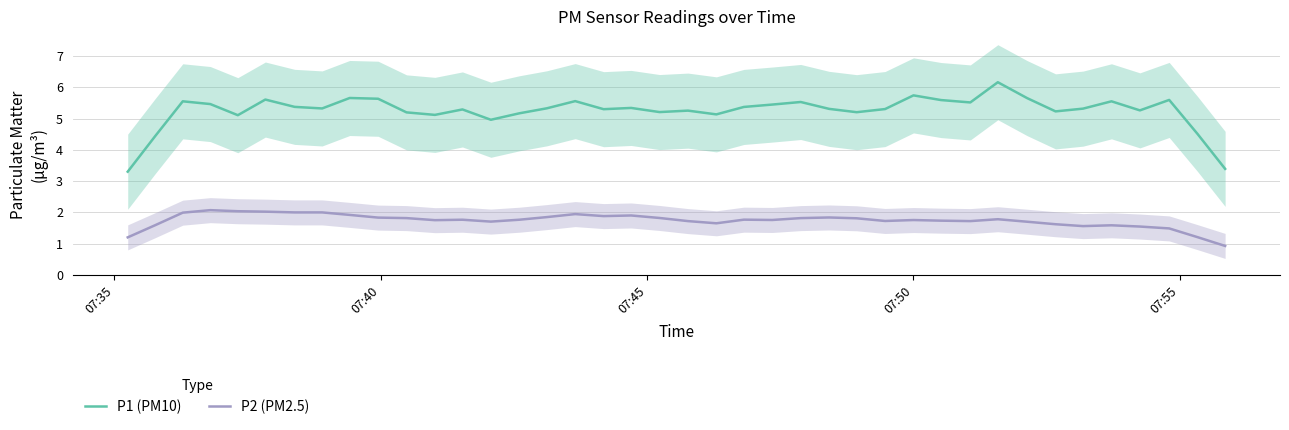

True or false: P1 (PM10) and P2 (PM2.5) cross at least once.

False